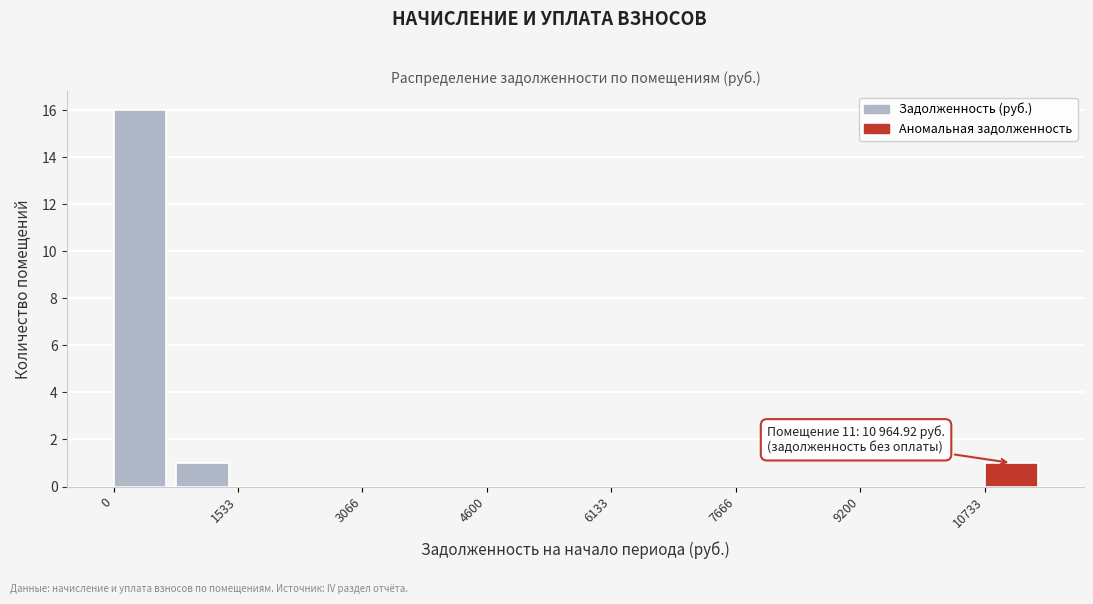

Around what value on the x-axis is the tallest bar? Give the approximate position of its centre, as read against the axis.

400